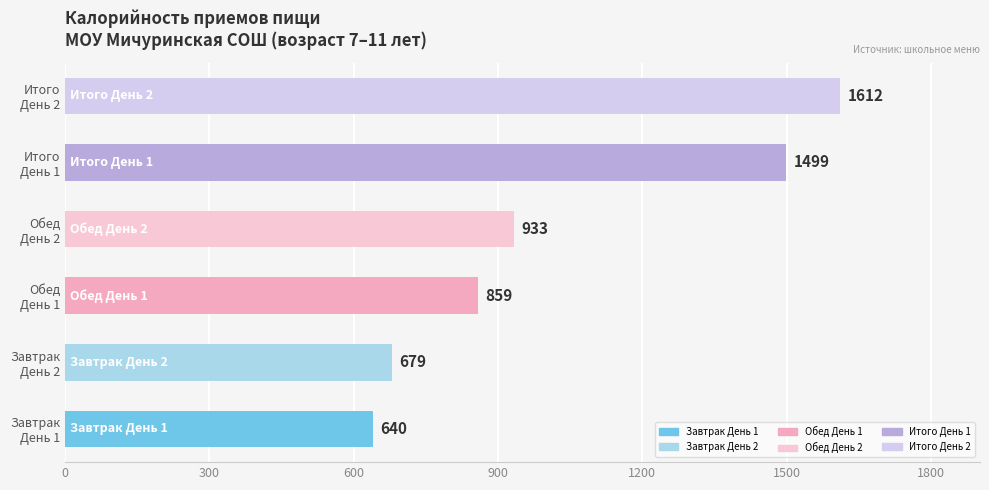

Are the bars horizontal?

Yes